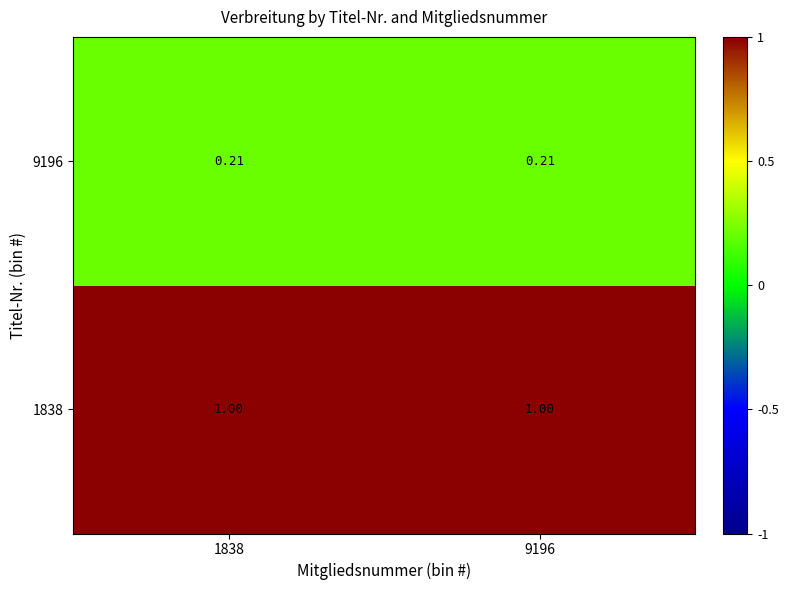

Is the value of 9196 at 1838 greater than the value of 1838 at 1838?

No